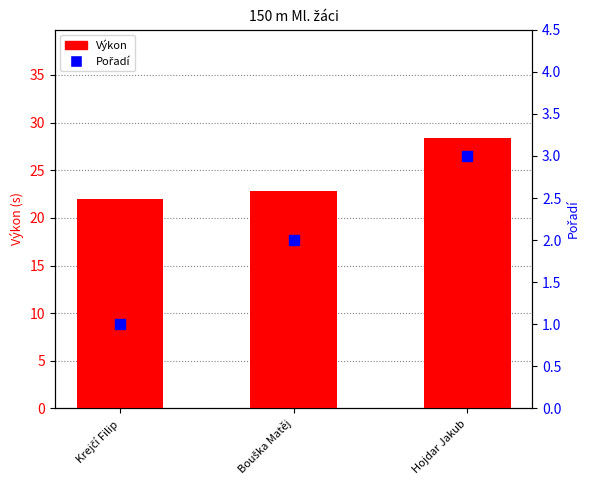

What are all the series names shown in the legend?

Výkon, Pořadí